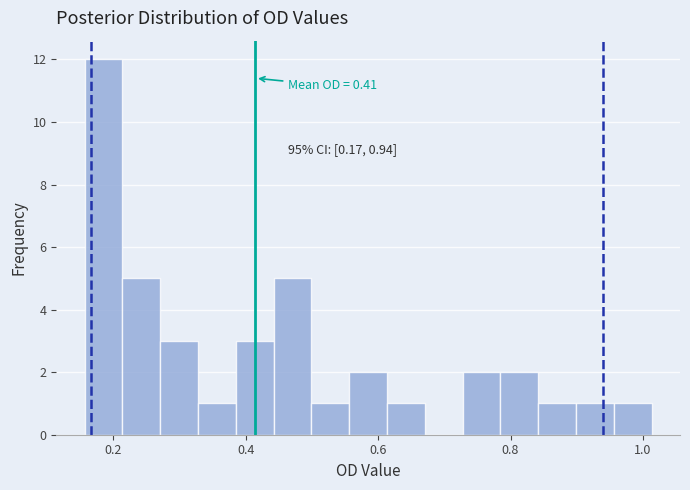

Around what value on the x-axis is the tallest bar? Give the approximate position of its centre, as read against the axis.

0.18